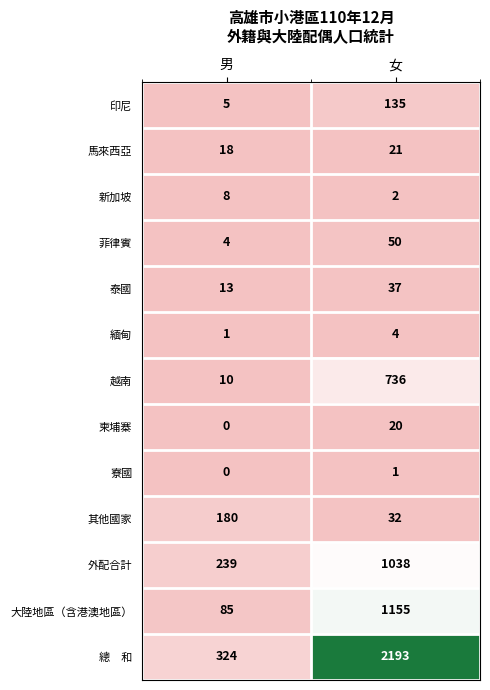

The 新加坡 series shows 11 at 男. True or false?

False